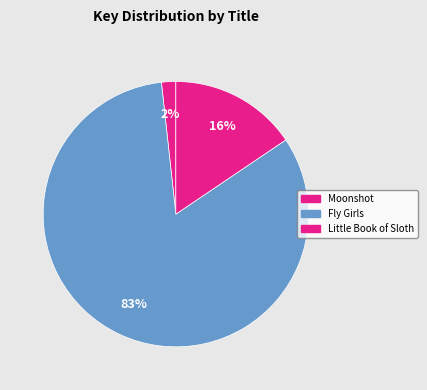

To the nearest percent, what percentage of the pie is Little Book of Sloth?

16%